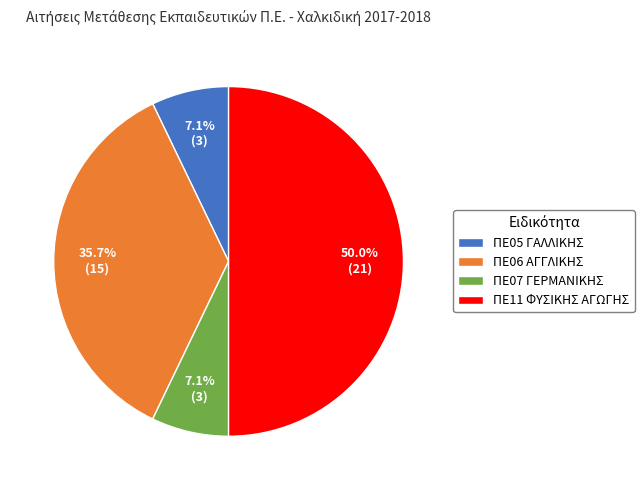

Which category has the biggest portion of the pie?

ΠΕ11 ΦΥΣΙΚΗΣ ΑΓΩΓΗΣ